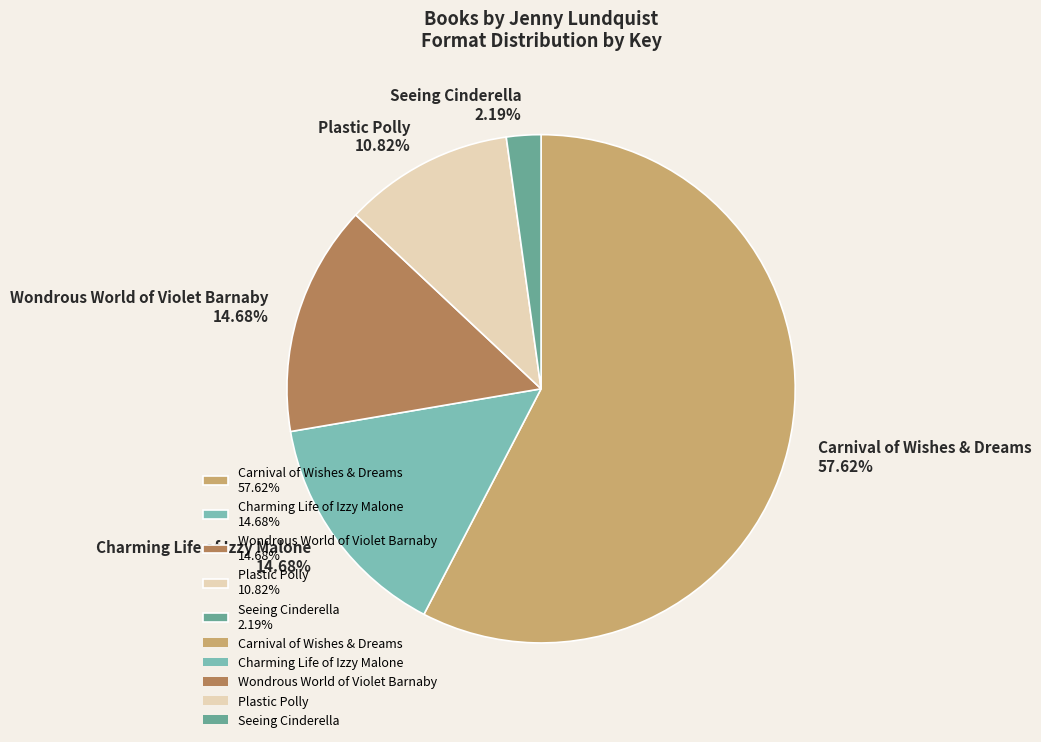

To the nearest percent, what is the difference between the largest and smallest slice percentages?

55%